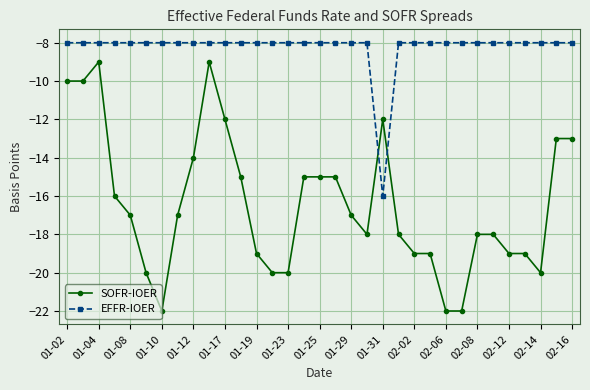

Rank the series by their average value, from highest to lowest.

EFFR-IOER, SOFR-IOER